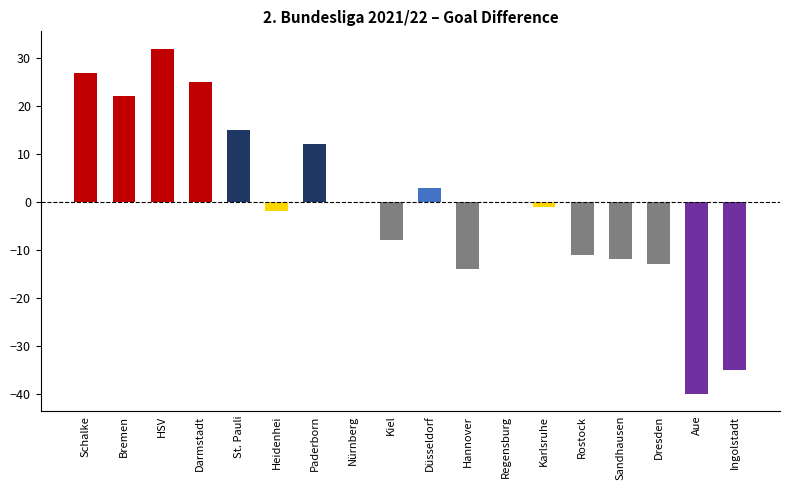

How many series are shown in this chart?

1